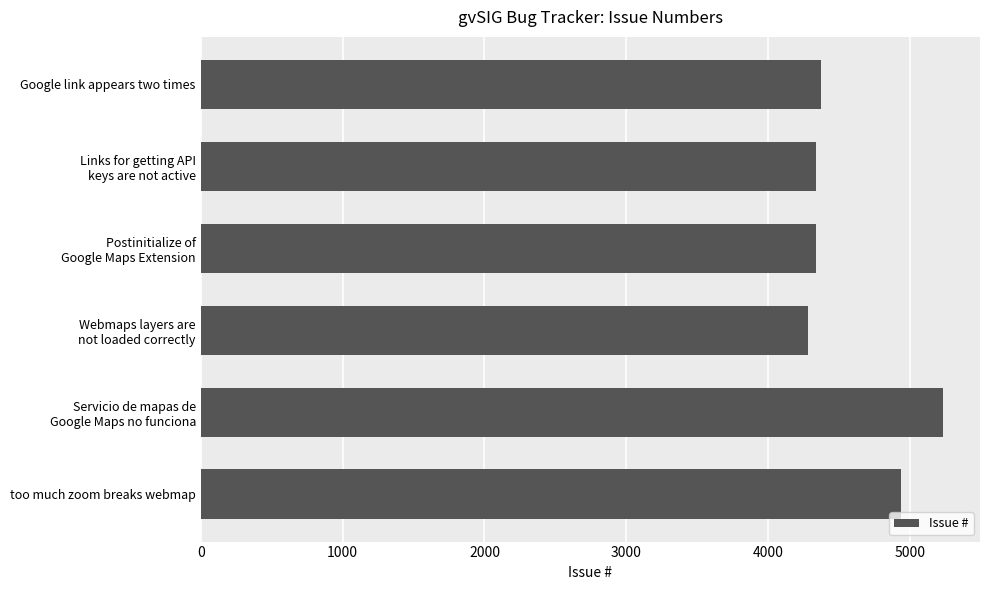

What is the minimum value shown in the chart?

4279